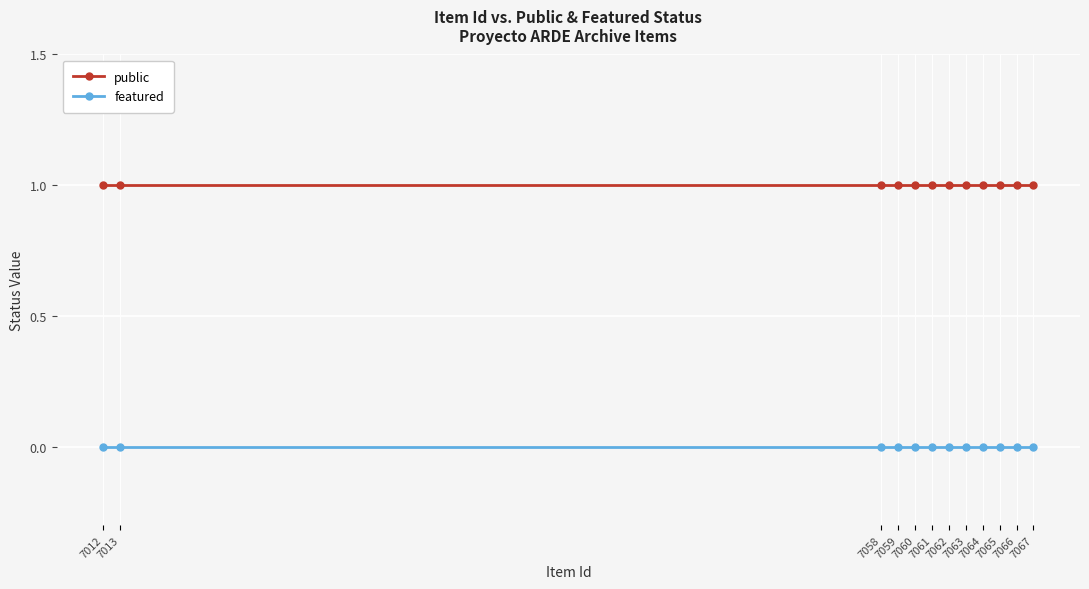

True or false: featured and public intersect in this chart.

False